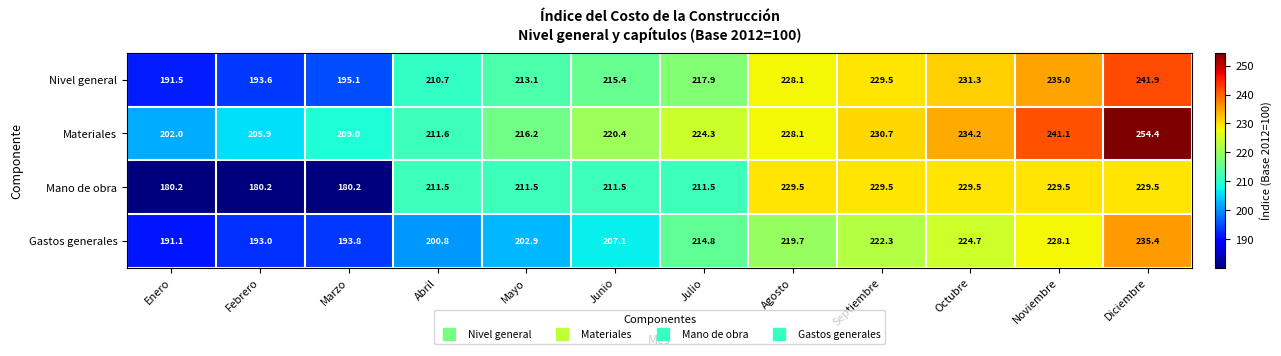

How many distinct data groups are displayed?

4